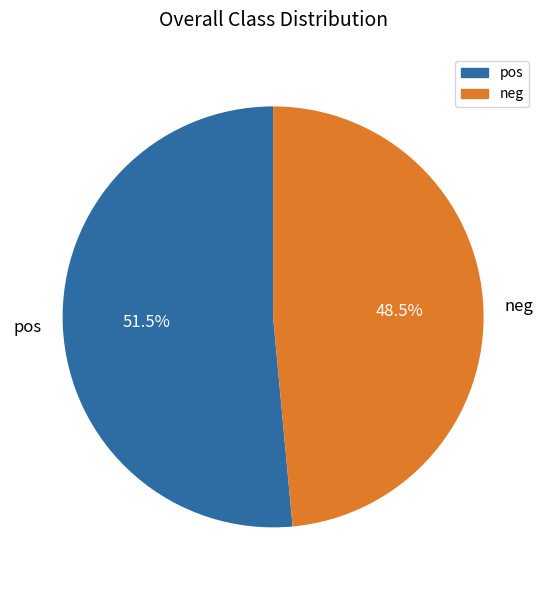

How many segments does this pie chart have?

2